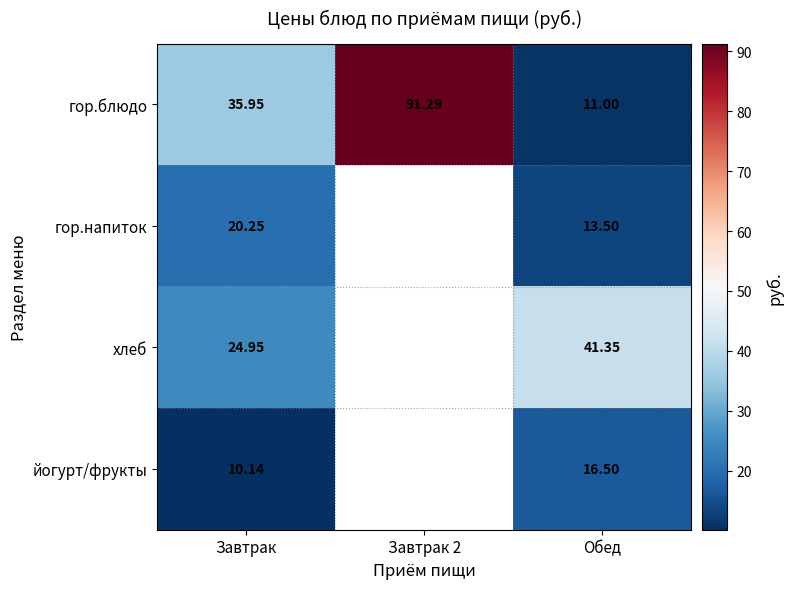

What is the smallest value displayed?

10.1